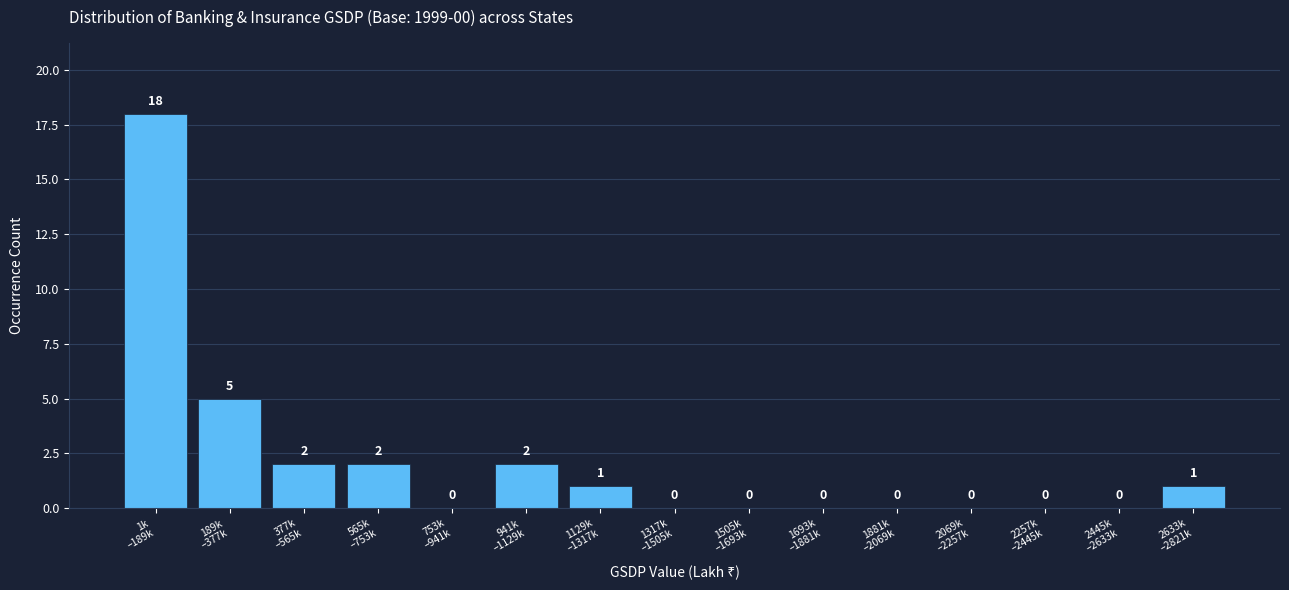

What is the greatest value displayed?

18